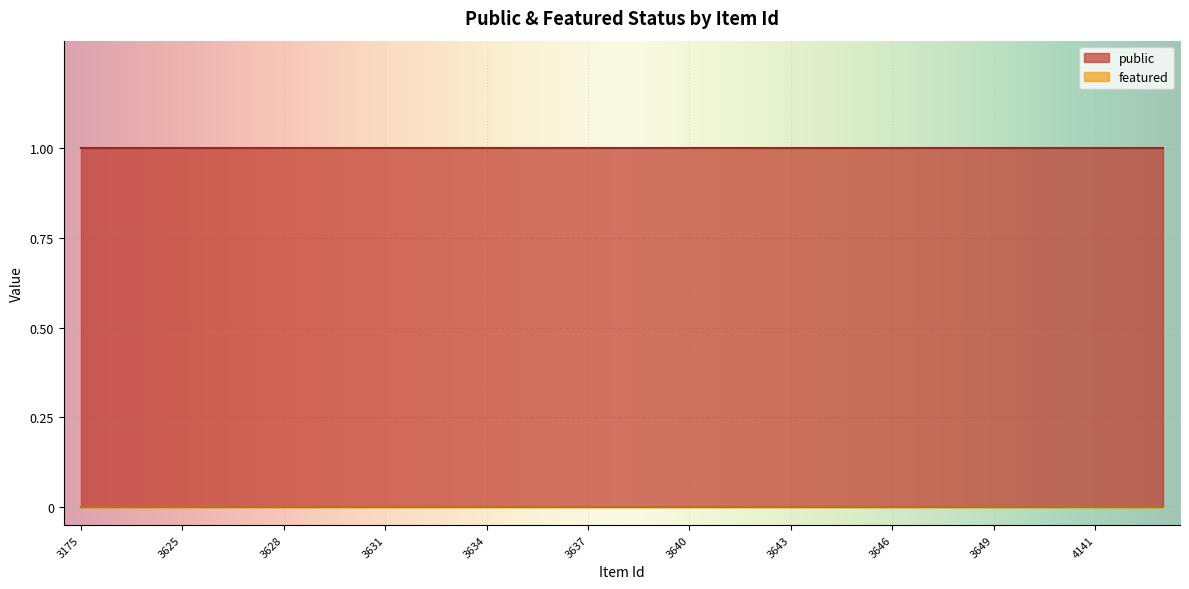

True or false: featured and public intersect in this chart.

False